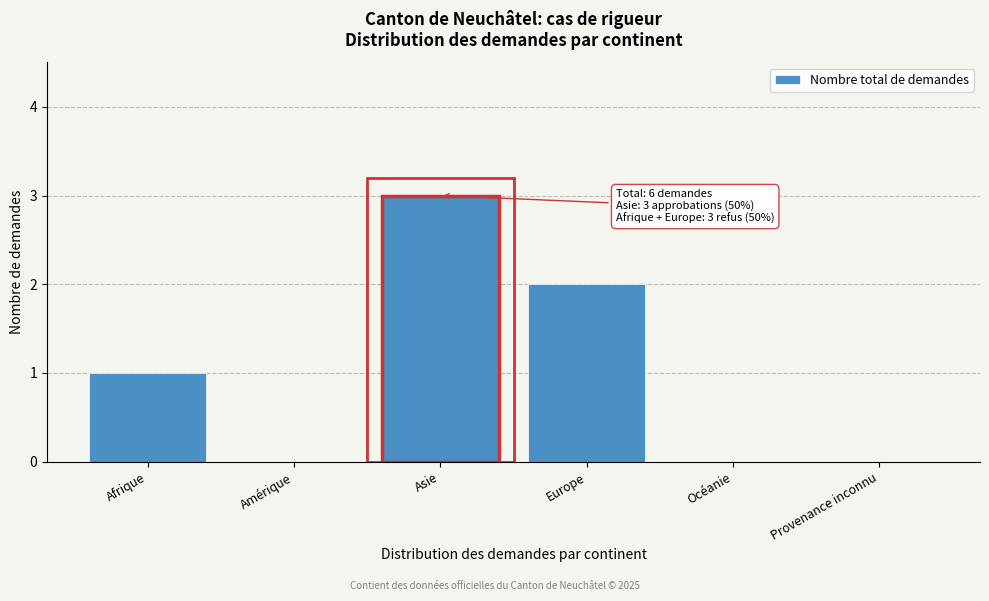

Reading left to right, list all the values displayed in this chart.

Afrique=1	Amérique=0	Asie=3	Europe=2	Océanie=0	Provenance inconnu=0